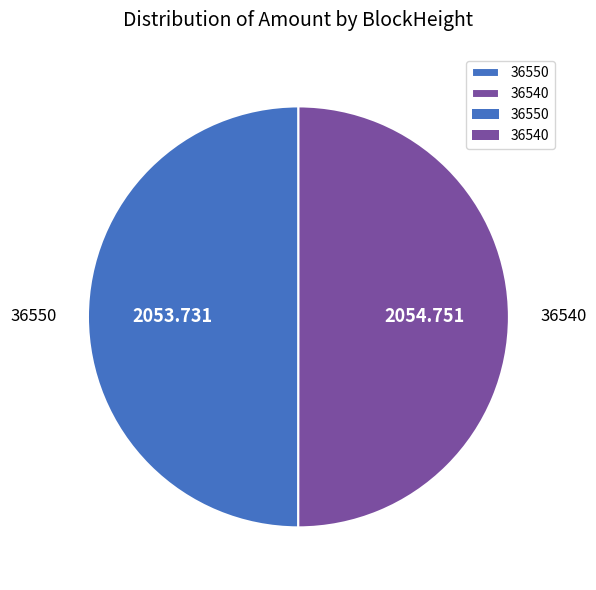

How many segments does this pie chart have?

2